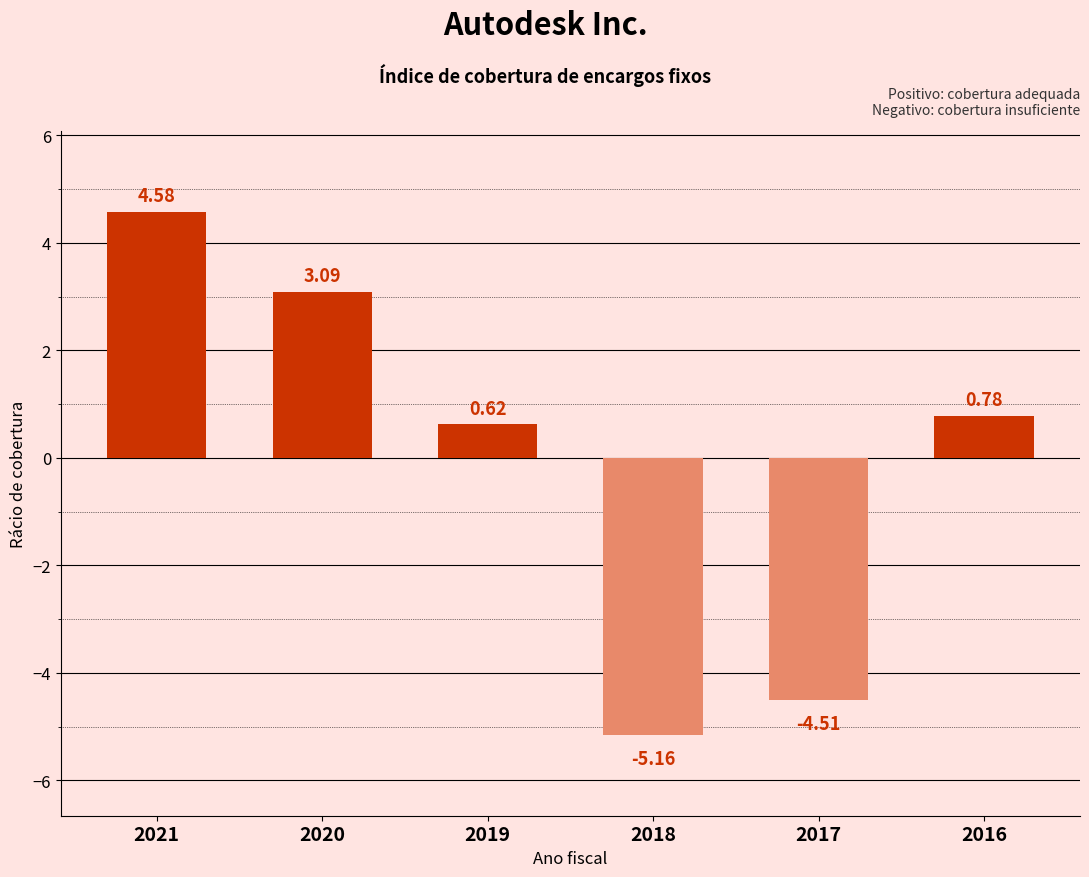

Rank the categories by value from highest to lowest.

2021, 2020, 2016, 2019, 2017, 2018